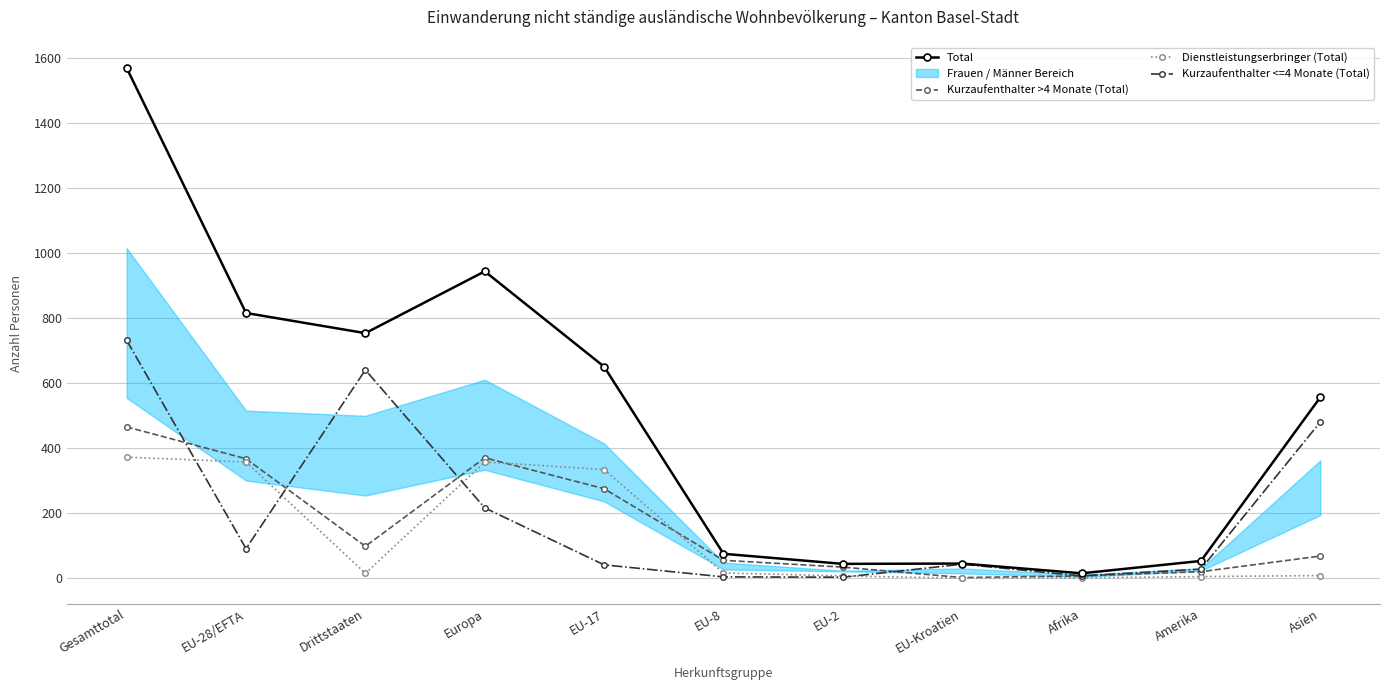

What is the value of the Dienstleistungserbringer (Total) point at the 11th from the left?

8